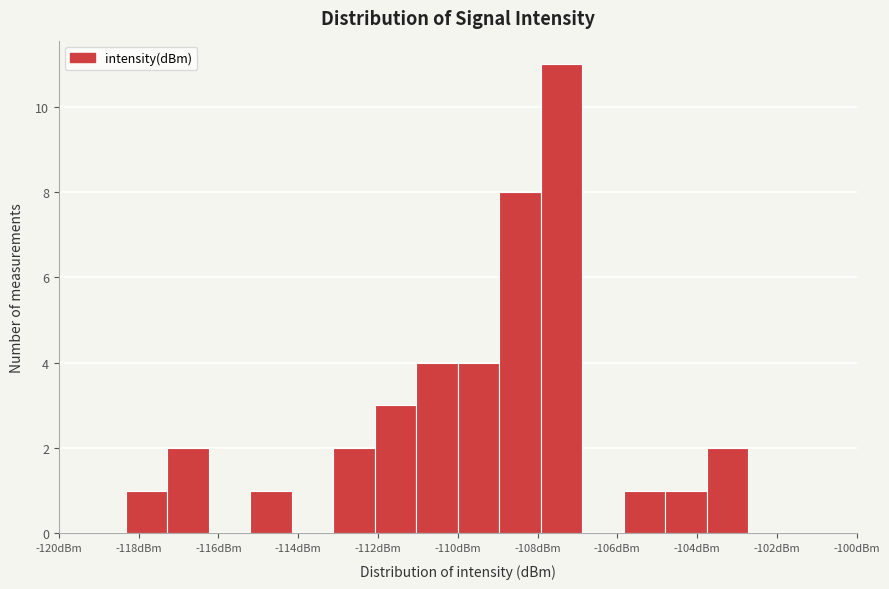

Reading left to right, transcribe this chart: for each bar, give the range it covers on the x-axis and its height. Neither the bar edges nor the heights are printed on the chart, so give them approximately, as read against the axes.

-118.4 to -117.2: 1
-117.2 to -116.2: 2
-116.2 to -115.2: 0
-115.2 to -114.2: 1
-114.2 to -113.2: 0
-113.2 to -112.0: 2
-112.0 to -111.0: 3
-111.0 to -110.0: 4
-110.0 to -109.0: 4
-109.0 to -108.0: 8
-108.0 to -106.8: 11
-106.8 to -105.8: 0
-105.8 to -104.8: 1
-104.8 to -103.8: 1
-103.8 to -102.8: 2